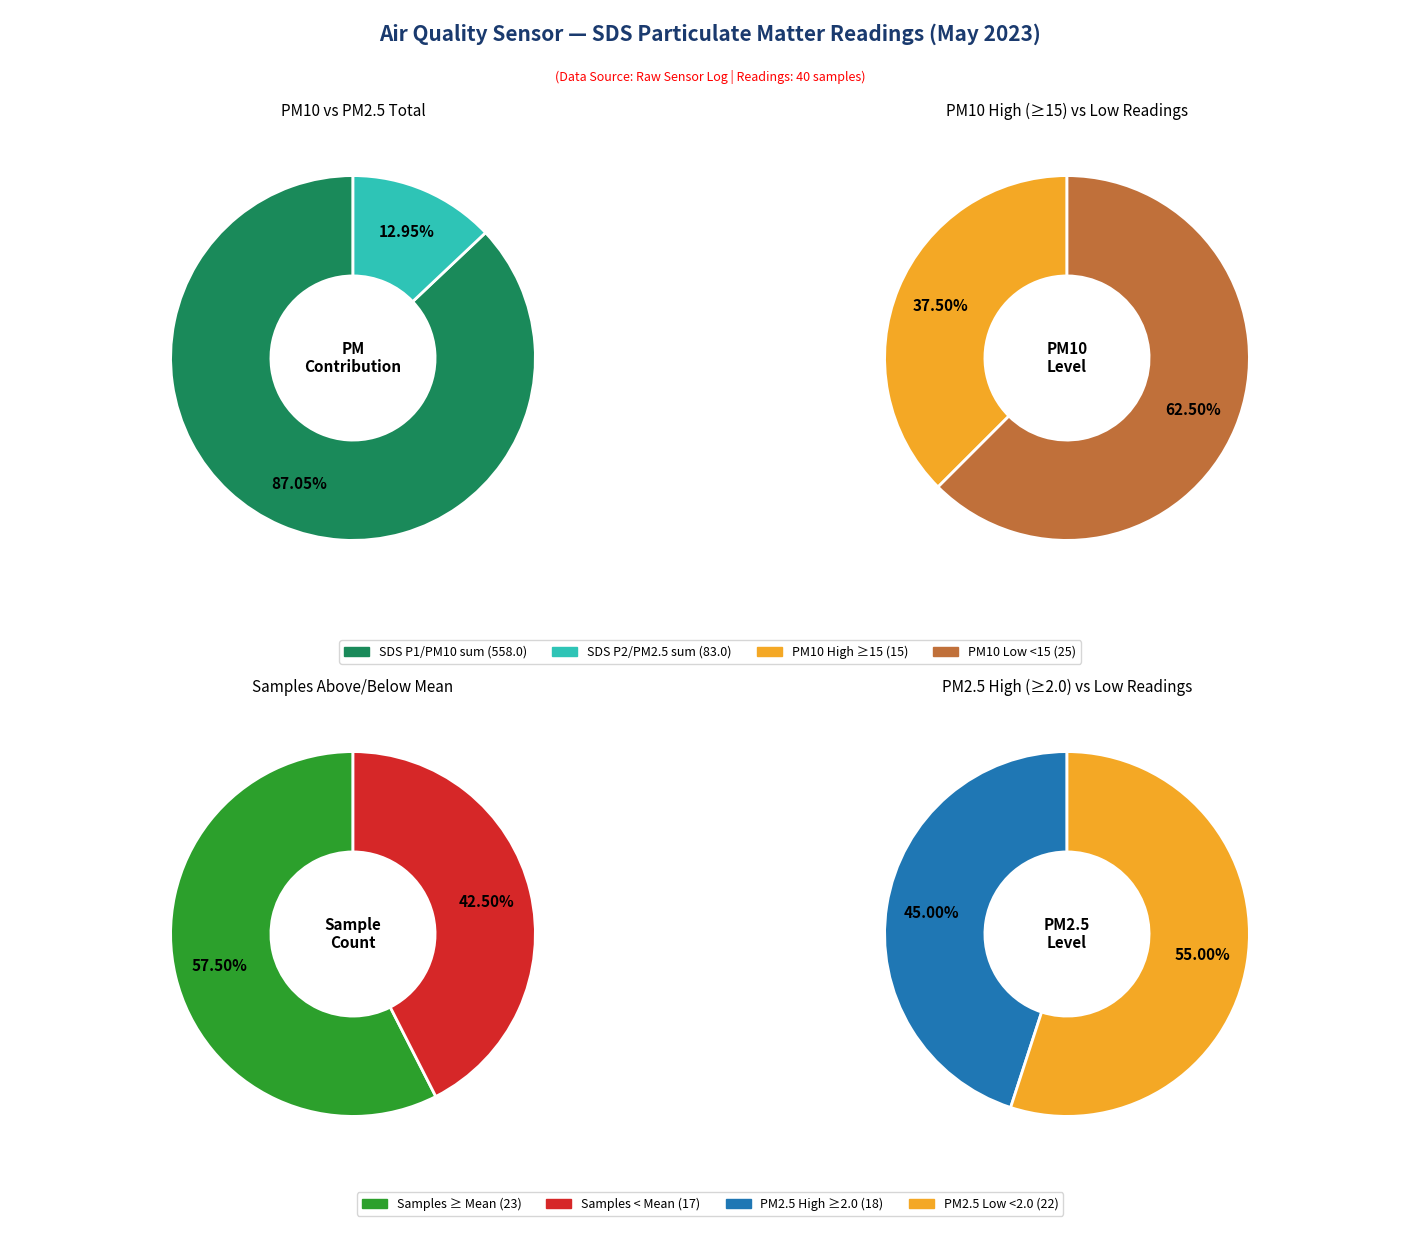

Combined, do 23 and 6 account for over 50%?

No